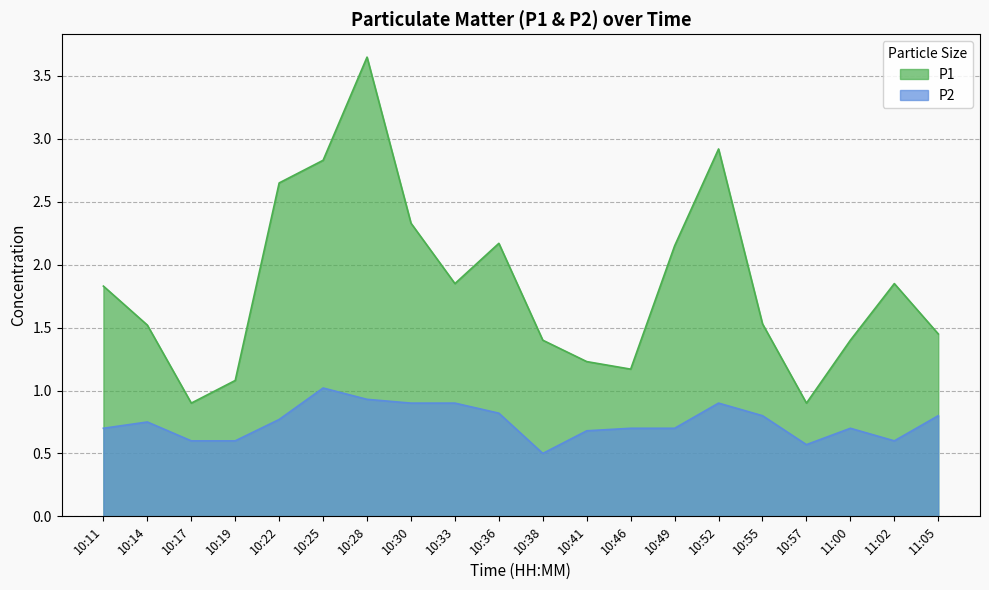

List the labels in order of P1 value, smallest first.

10:17, 10:57, 10:19, 10:46, 10:41, 10:38, 11:00, 11:05, 10:14, 10:55, 10:11, 10:33, 11:02, 10:49, 10:36, 10:30, 10:22, 10:25, 10:52, 10:28